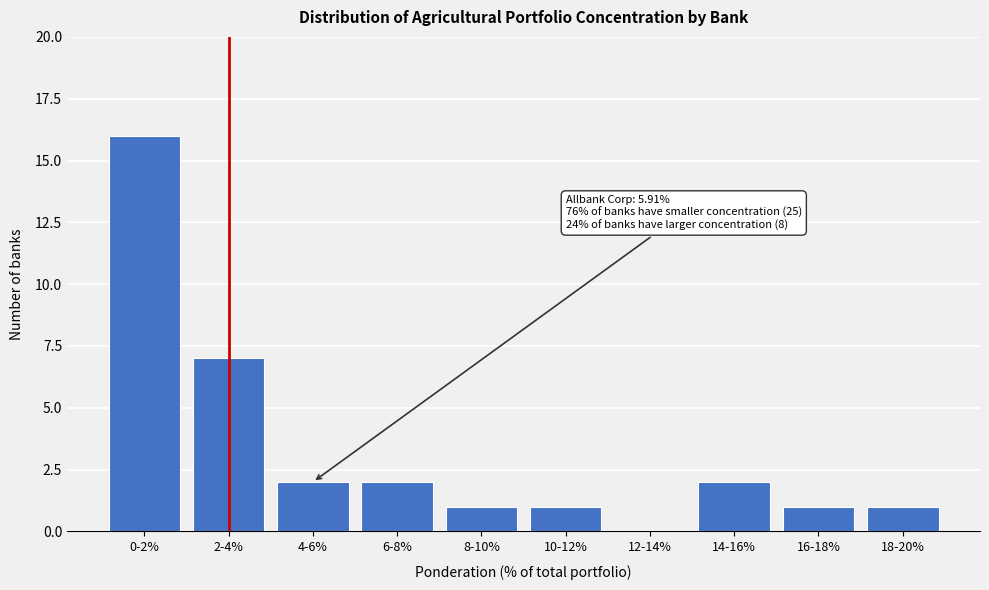

Reading right to left, transcribe all the data shown in this chart.

18-20%=1	16-18%=1	14-16%=2	12-14%=0	10-12%=1	8-10%=1	6-8%=2	4-6%=2	2-4%=7	0-2%=16